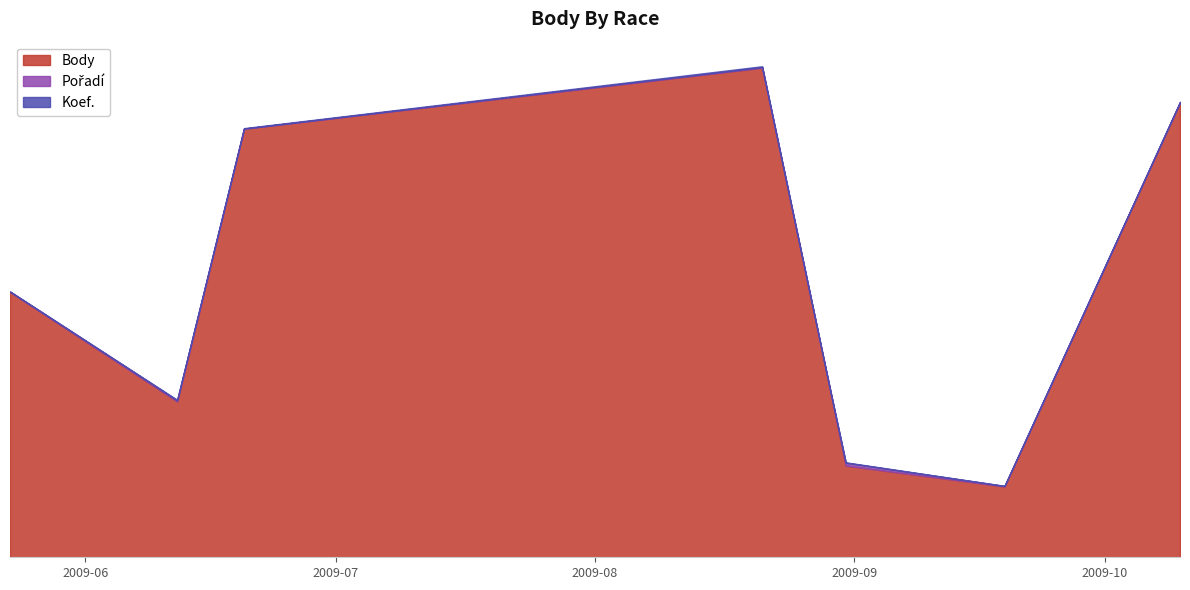

Between 2009-06-12 and 2009-10-10, which series saw the biggest shift?

Body